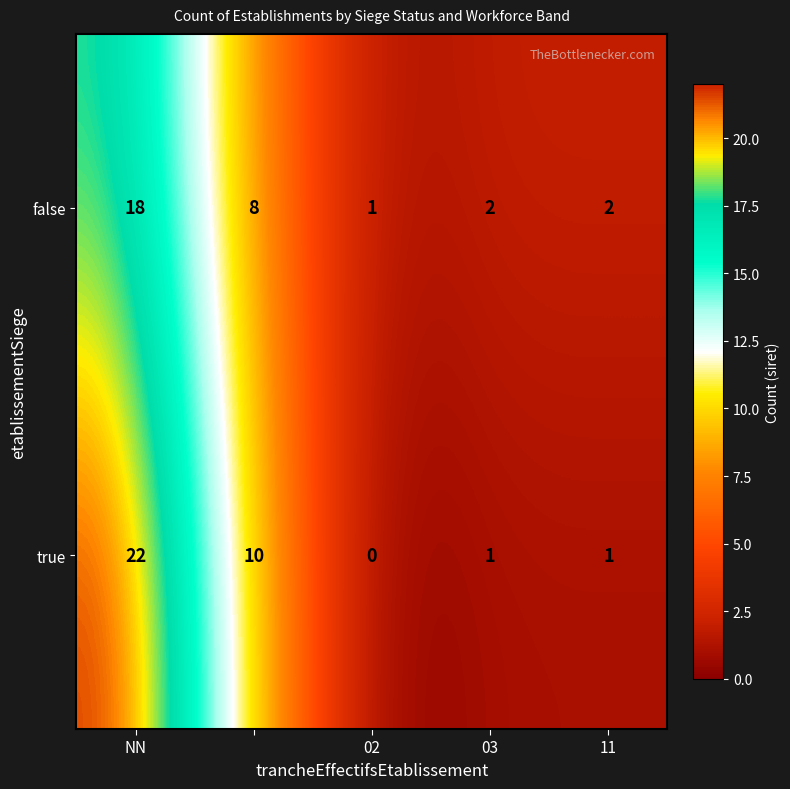

What is the maximum value shown in the chart?

22